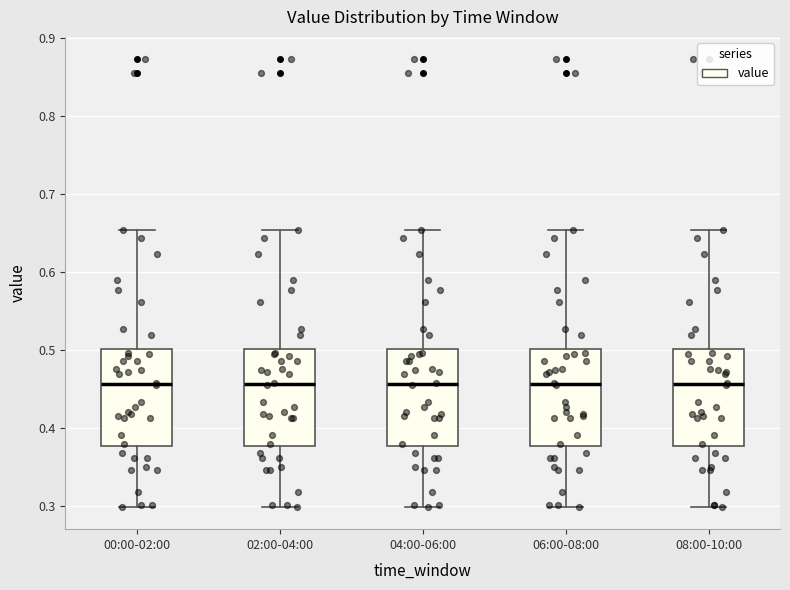

Reading left to right, read every box against the y-axis: the position of its median line, the range the box covers, and the ends of its whiskers. The values are not printed on the chart, so give them approximately, as read against the axis.

00:00-02:00: median 0.46, box 0.38 to 0.50, whiskers 0.30 to 0.65
02:00-04:00: median 0.46, box 0.38 to 0.50, whiskers 0.30 to 0.65
04:00-06:00: median 0.46, box 0.38 to 0.50, whiskers 0.30 to 0.65
06:00-08:00: median 0.46, box 0.38 to 0.50, whiskers 0.30 to 0.65
08:00-10:00: median 0.46, box 0.38 to 0.50, whiskers 0.30 to 0.65